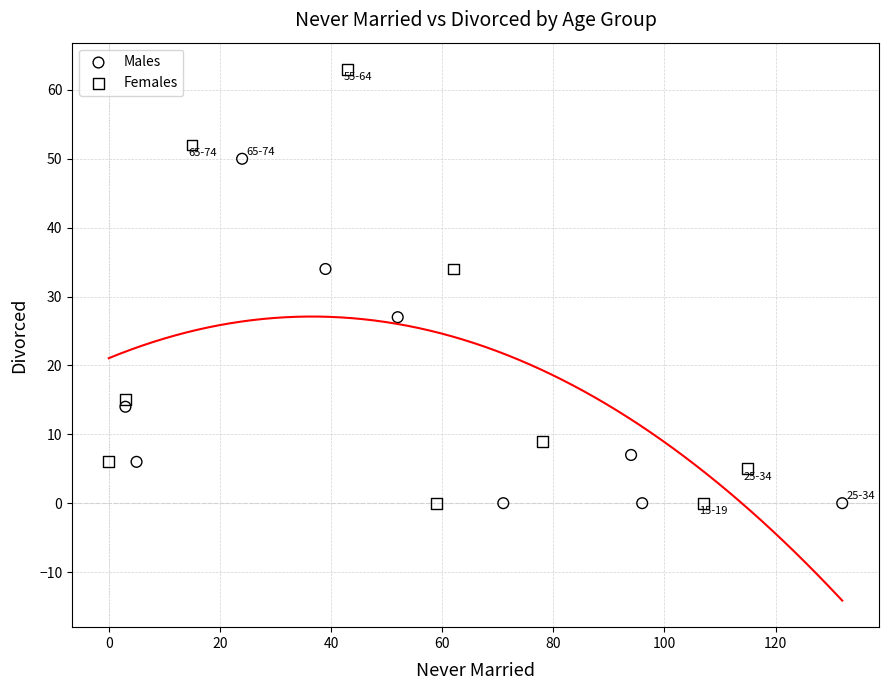

Which series contains the highest Y value?

Females